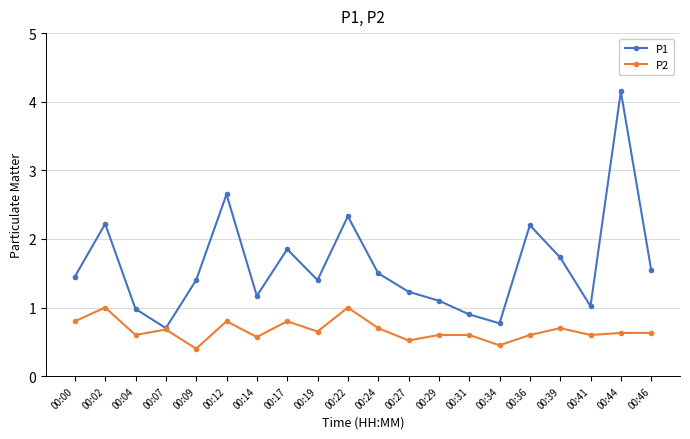

What is the value of the P1 point at the 11th from the left?

1.5